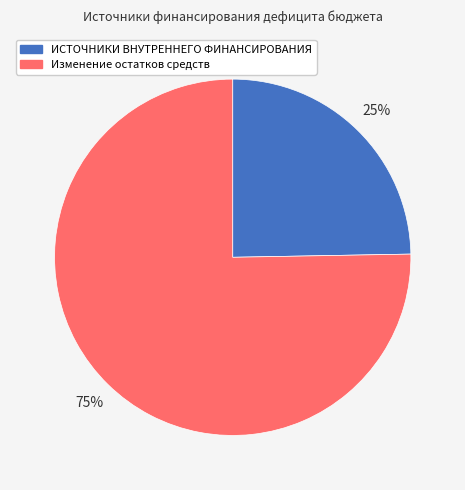

Between Изменение остатков средств and ИСТОЧНИКИ ВНУТРЕННЕГО ФИНАНСИРОВАНИЯ, which is larger?

Изменение остатков средств